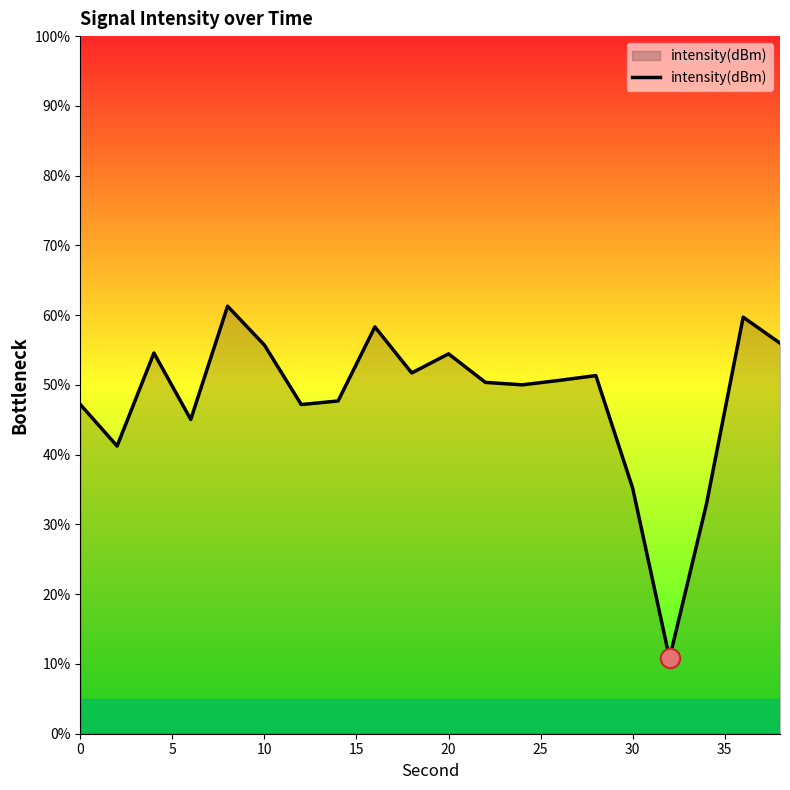

What is the greatest value displayed?

61.3